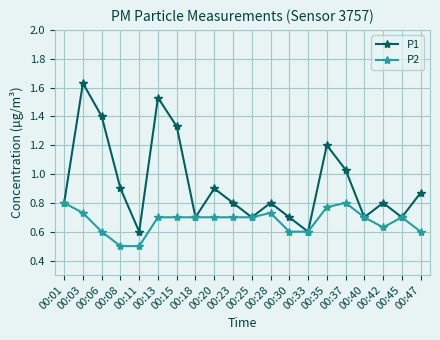

How many data points does each series have?

20